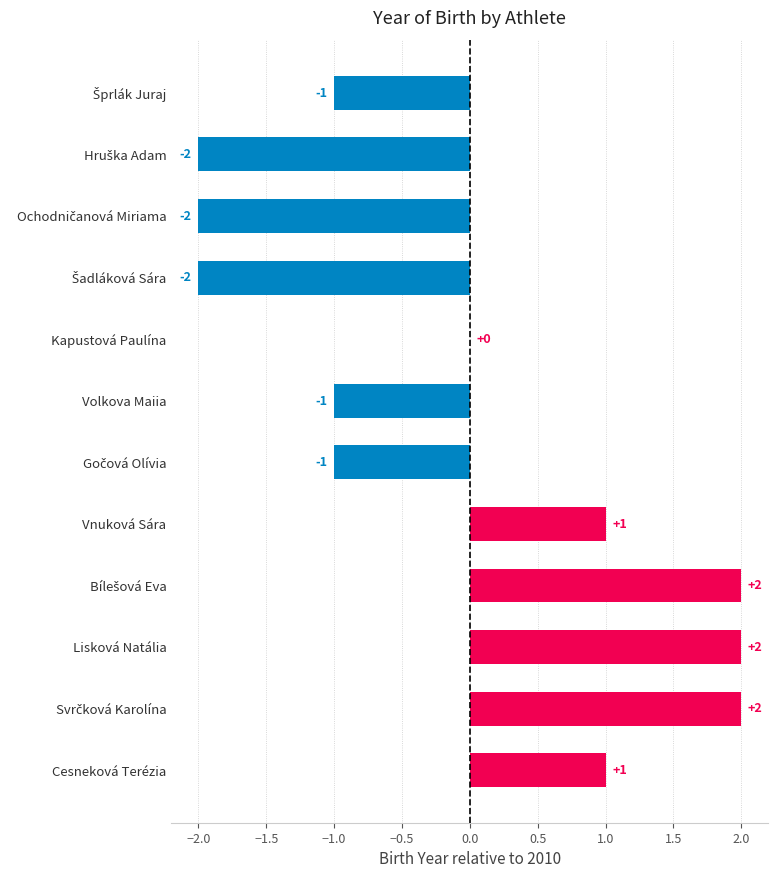

The chart shows a value of -2 at Volkova Maiia. True or false?

False